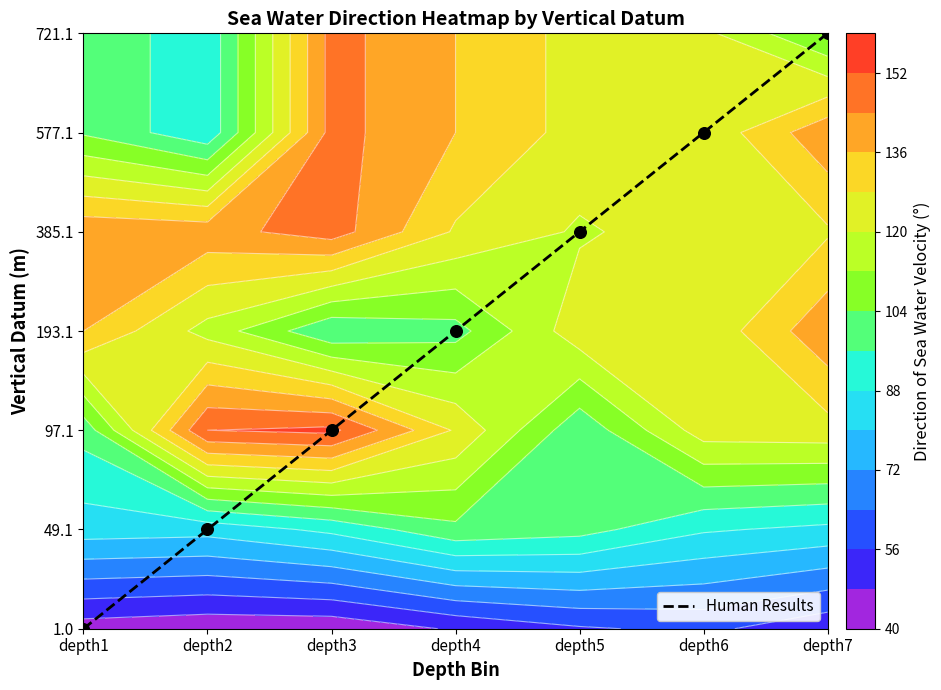

At which label is the value closest to 3?

depth4